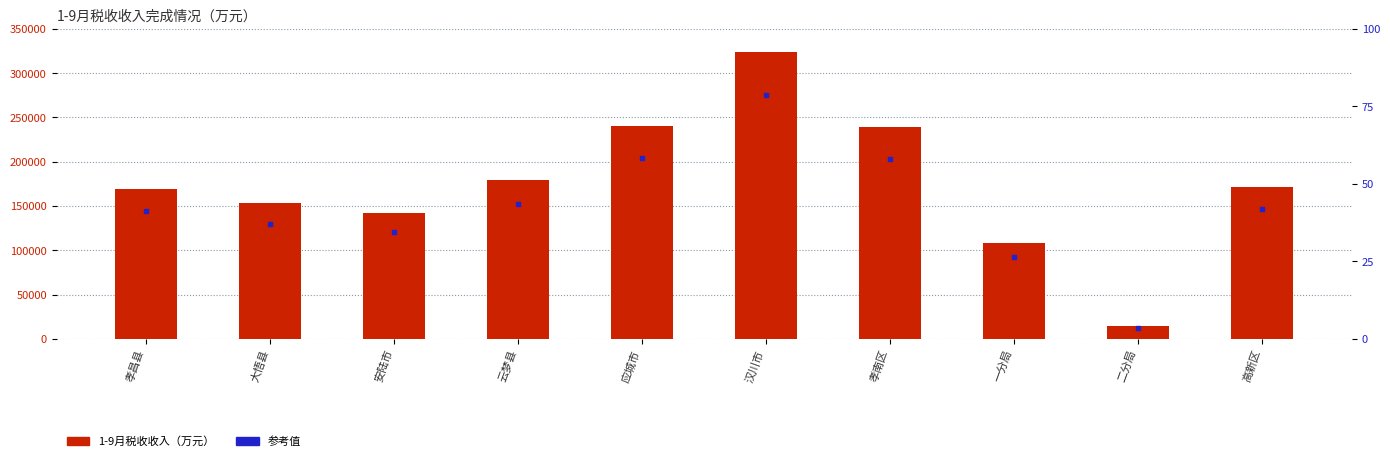

At which category is the sum across all series the highest?

汉川市